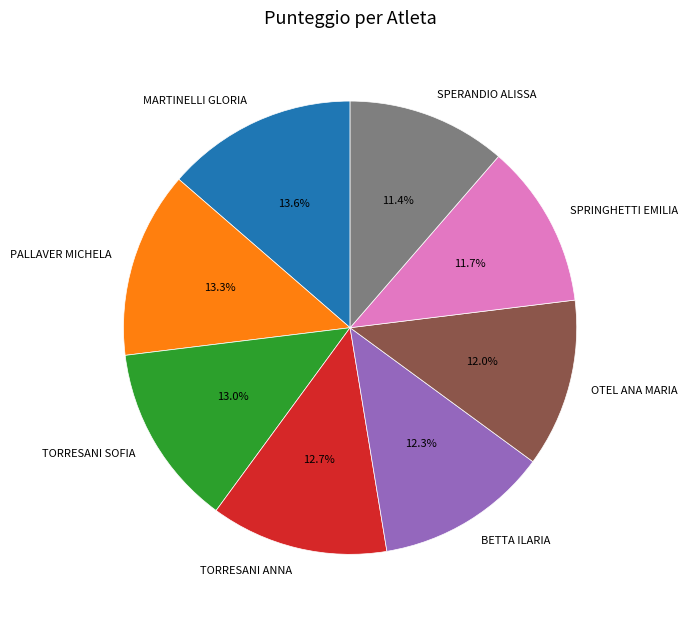

To the nearest percent, what portion does OTEL ANA MARIA represent?

12%